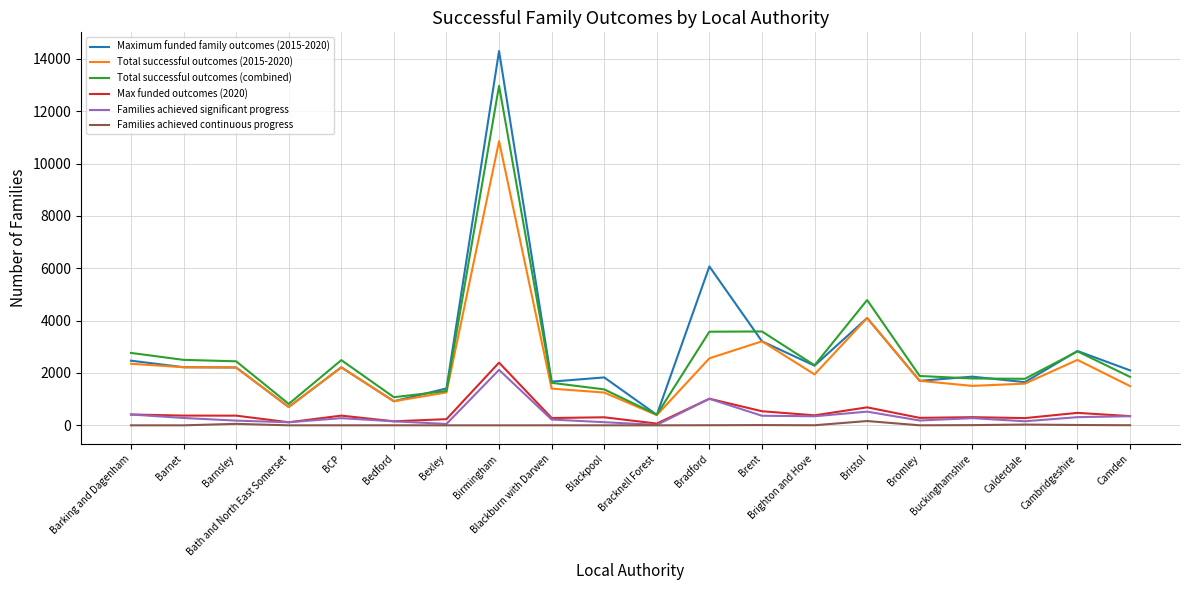

What is the greatest value displayed?

14300